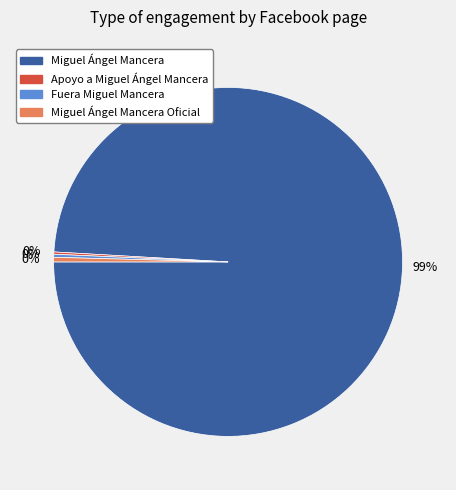

The Miguel Ángel Mancera slice represents 89% of the pie. True or false?

False